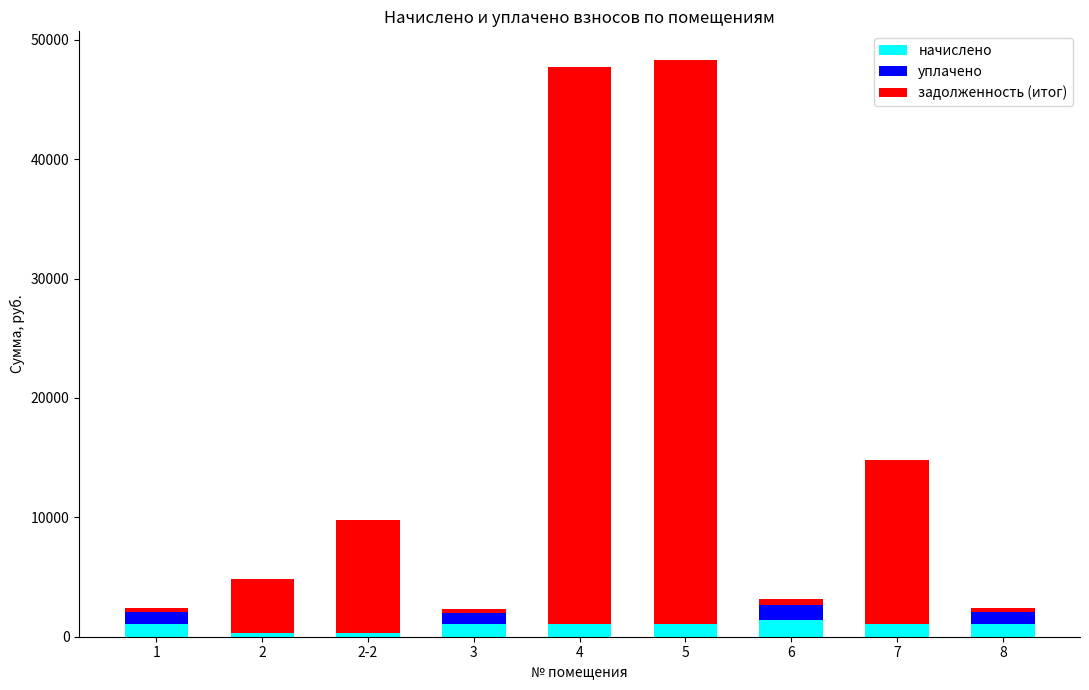

What is the maximum value for начислено?

1369.7